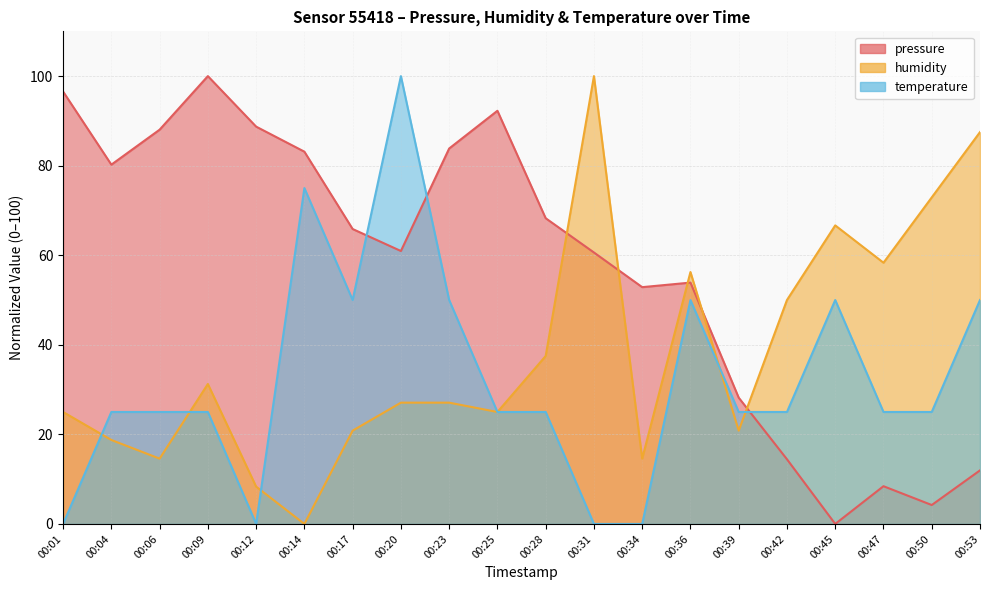

How many intersections are there between pressure and temperature?

3